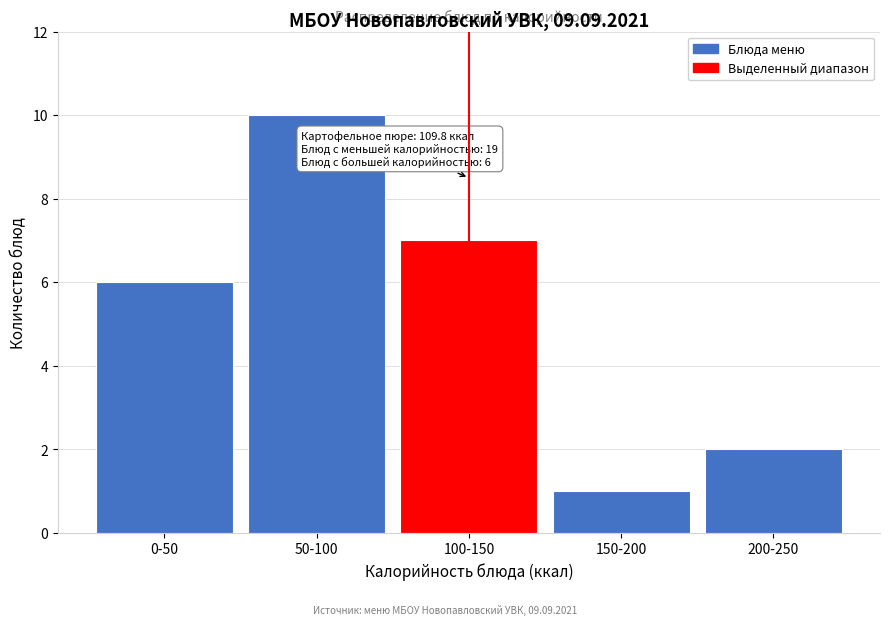

Reading left to right, list all the values displayed in this chart.

6	10	7	1	2